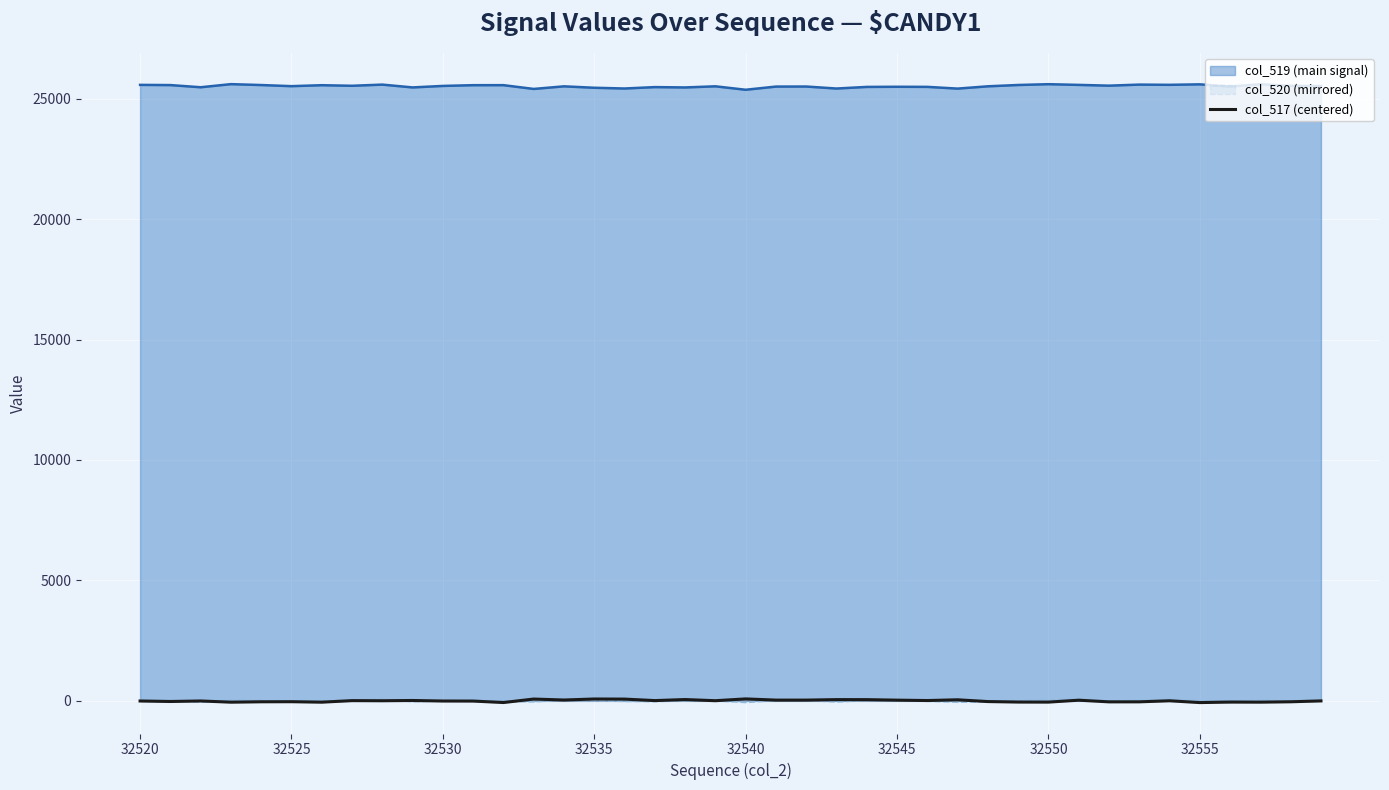

True or false: col_519 (main signal) and col_520 (mirrored) cross at least once.

False